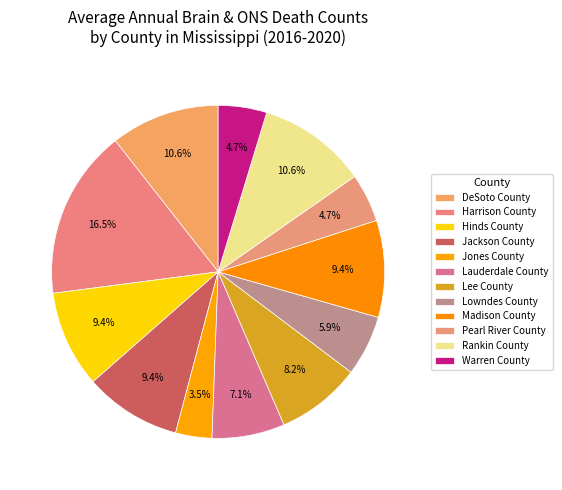

The Rankin County slice represents 1% of the pie. True or false?

False